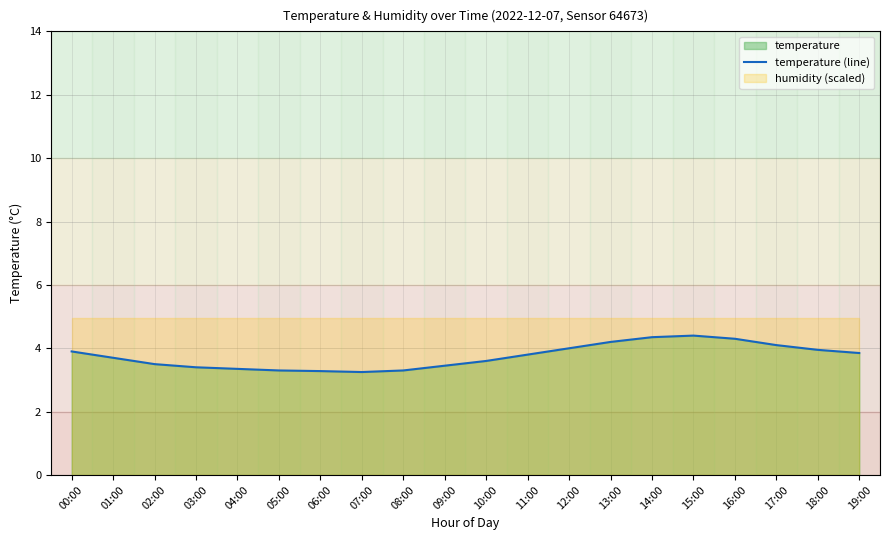

What is the difference between the maximum and second lowest values?

1.1